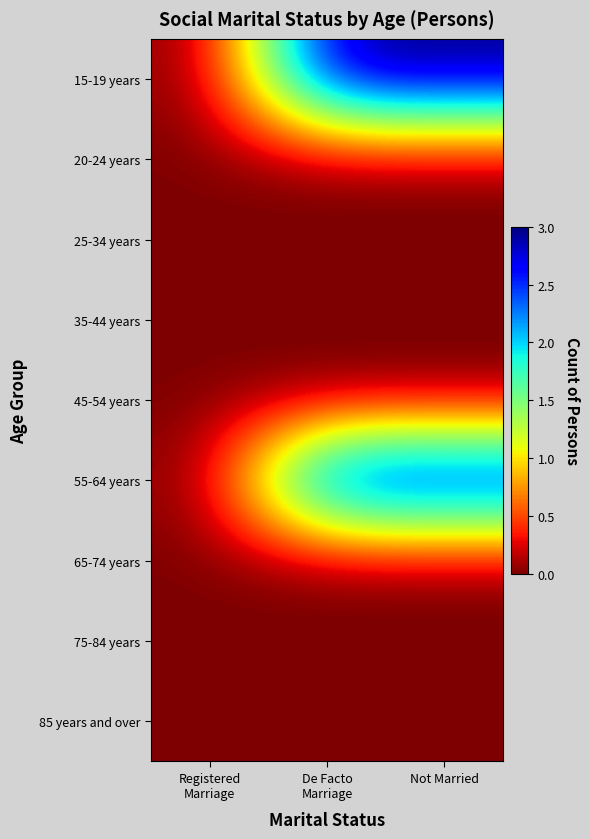

Reading left to right, extract all data points from this chart.

15-19 years: Registered
Marriage=0	De Facto
Marriage=3	Not Married=3
20-24 years: Registered
Marriage=0	De Facto
Marriage=0	Not Married=0
25-34 years: Registered
Marriage=0	De Facto
Marriage=0	Not Married=0
35-44 years: Registered
Marriage=0	De Facto
Marriage=0	Not Married=0
45-54 years: Registered
Marriage=0	De Facto
Marriage=0	Not Married=0
55-64 years: Registered
Marriage=0	De Facto
Marriage=3	Not Married=3
65-74 years: Registered
Marriage=0	De Facto
Marriage=0	Not Married=0
75-84 years: Registered
Marriage=0	De Facto
Marriage=0	Not Married=0
85 years and over: Registered
Marriage=0	De Facto
Marriage=0	Not Married=0